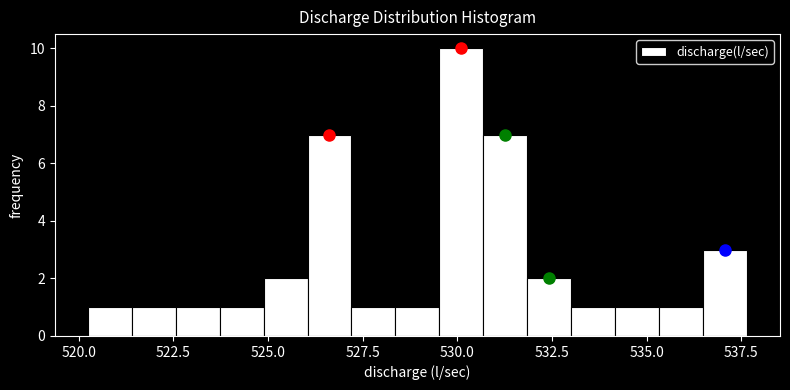

Around what value on the x-axis is the tallest bar? Give the approximate position of its centre, as read against the axis.

530.0